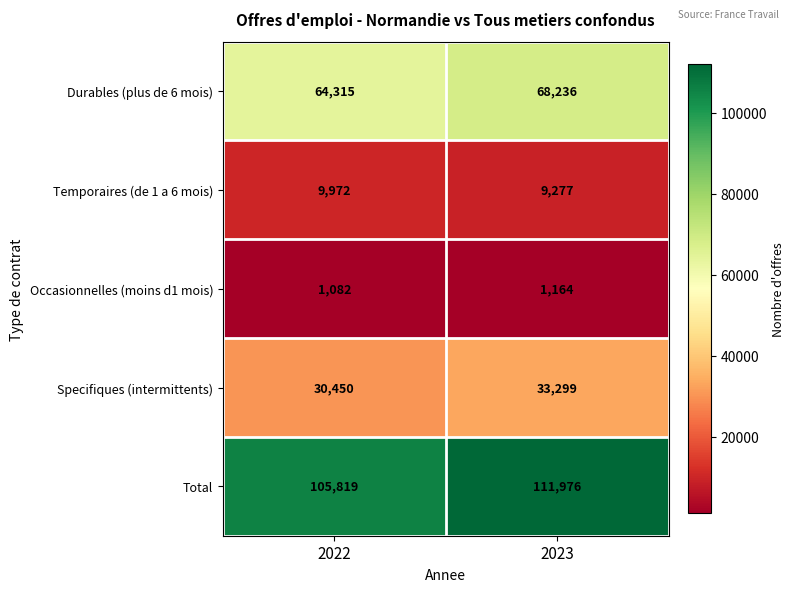

Which series has the largest total across all categories?

Total